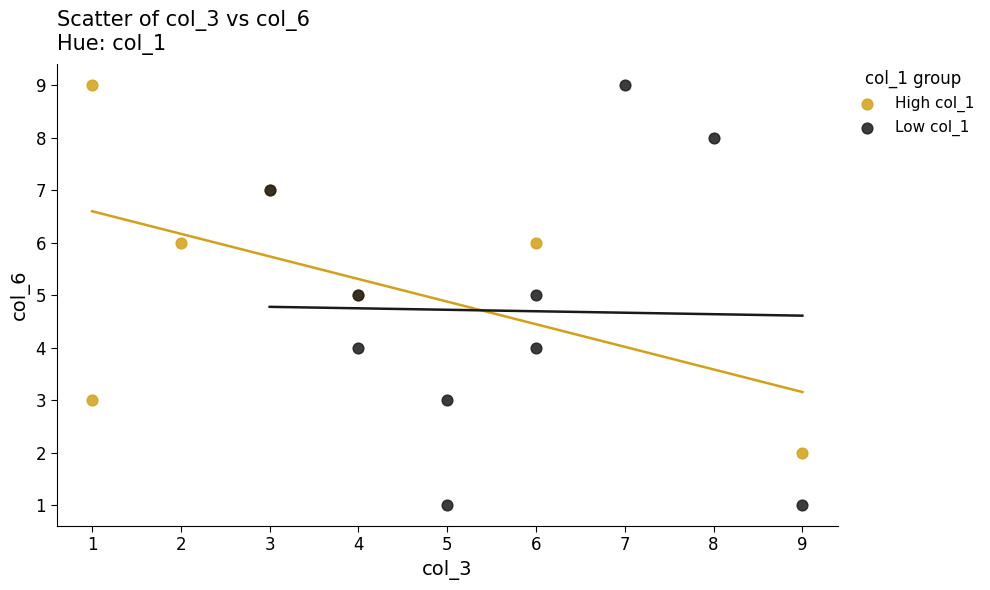

Which series contains the lowest Y value?

Low col_1